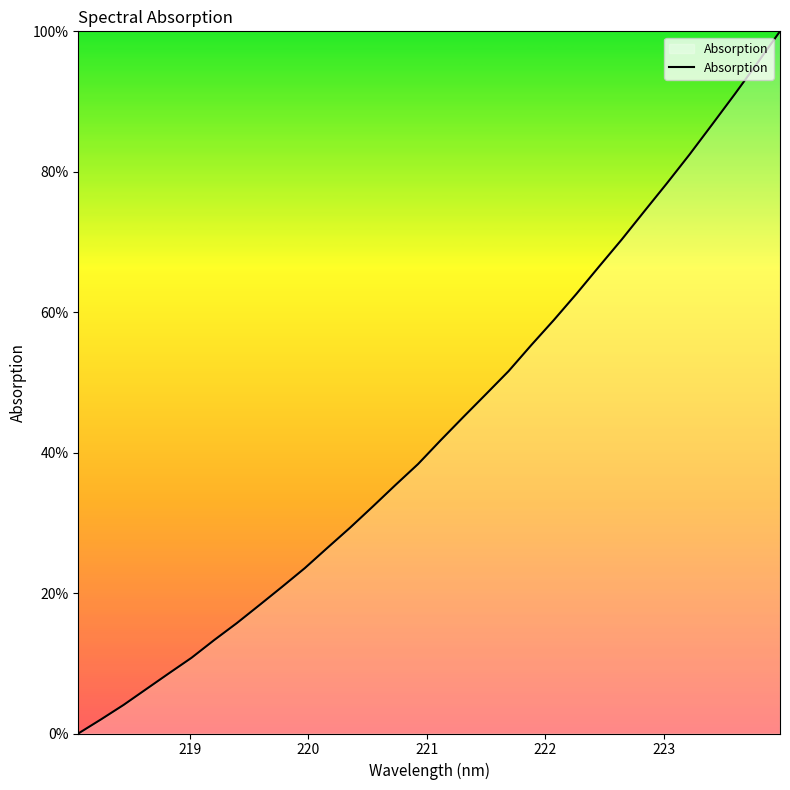

What is the greatest value displayed?

100.0